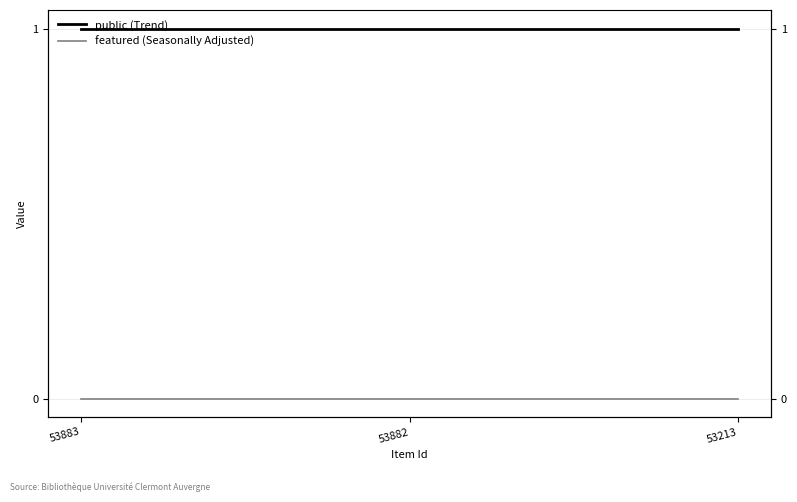

Reading left to right, list all the values displayed in this chart.

public (Trend): 53883=1	53882=1	53213=1
featured (Seasonally Adjusted): 53883=0	53882=0	53213=0